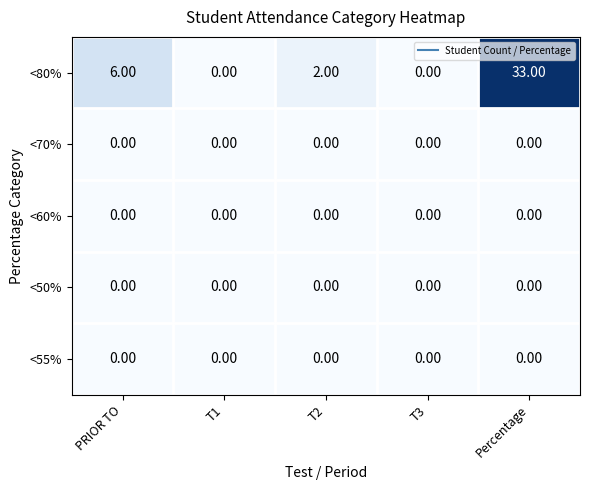

Which series has the widest spread of values?

<80%